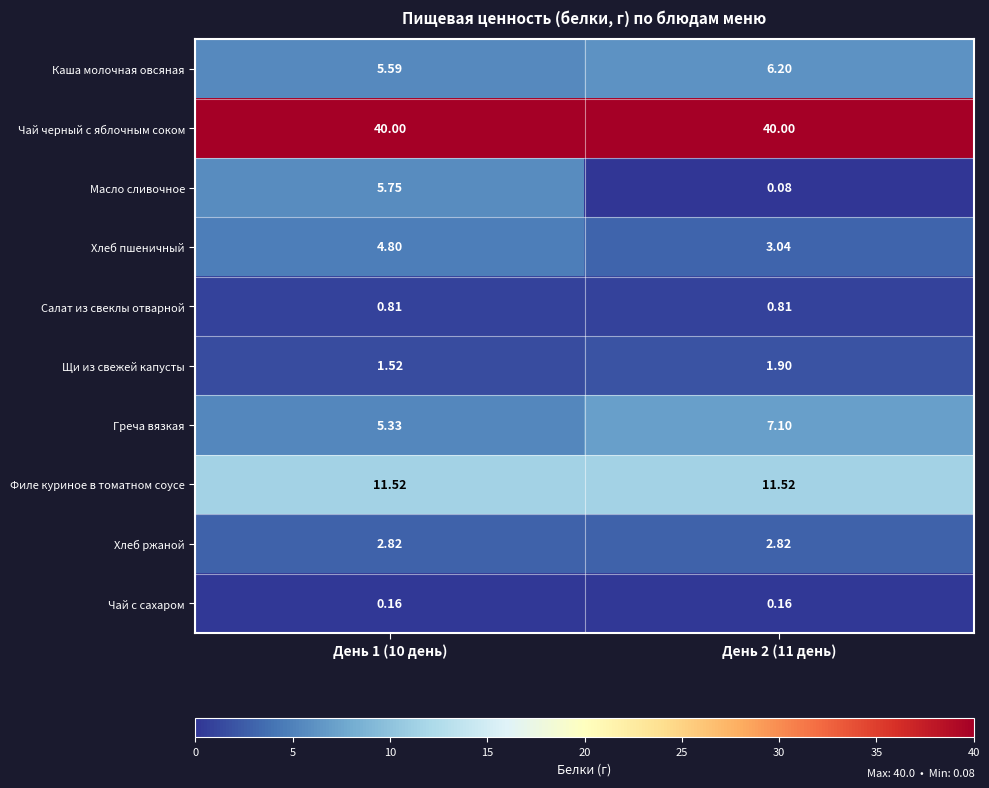

What is the maximum value shown in the chart?

40.0